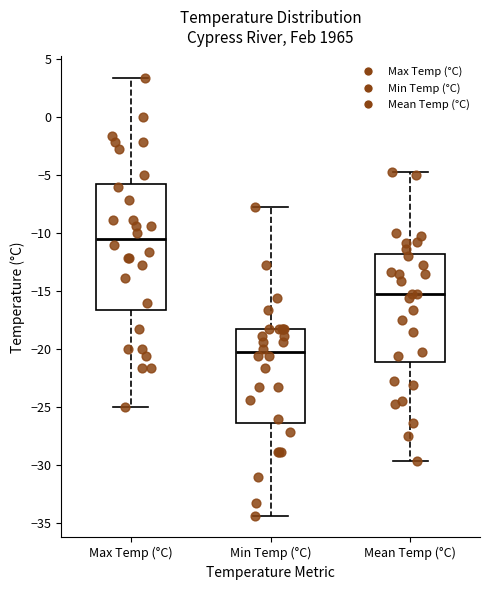

Where is the upper edge of the box for Min Temp (°C) on the y-axis? The values are not printed on the chart, so give them approximately, as read against the axis.

-18.5